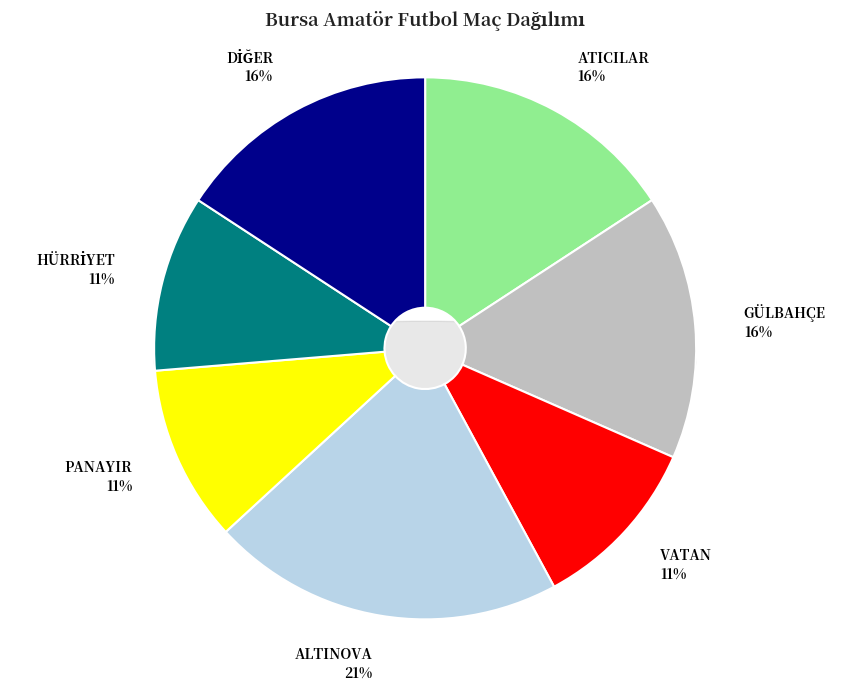

Count the number of slices in the pie.

7